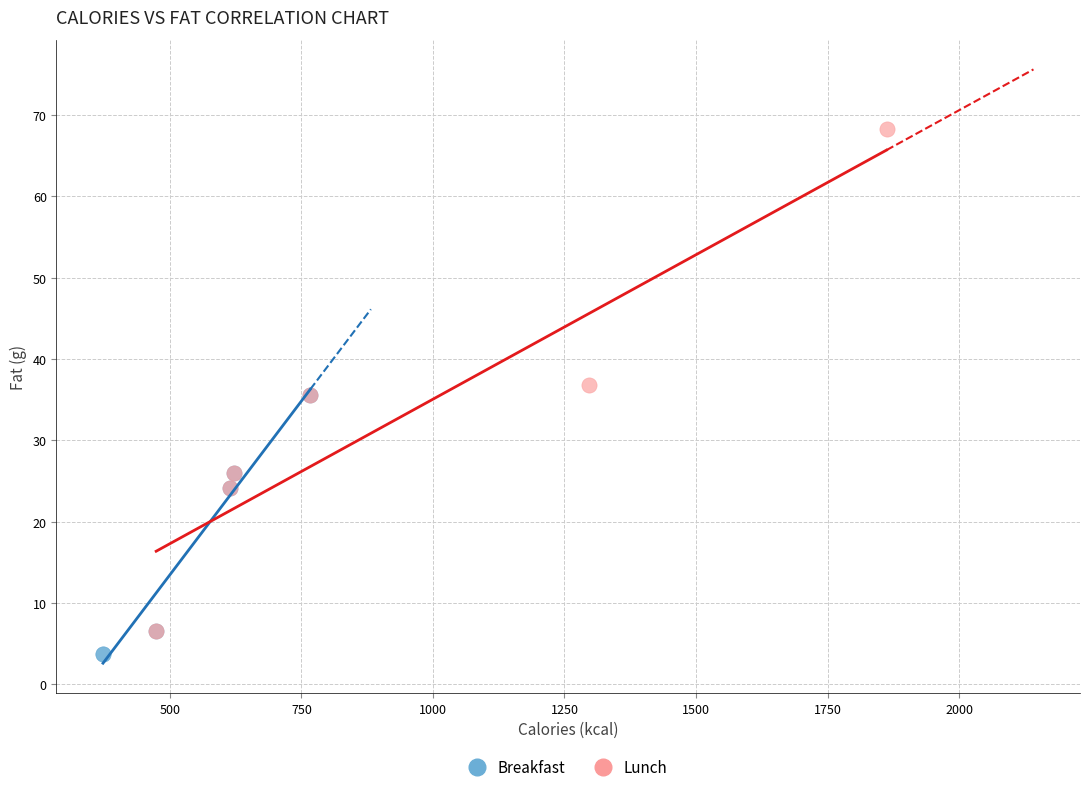

Which series contains the highest Y value?

Lunch